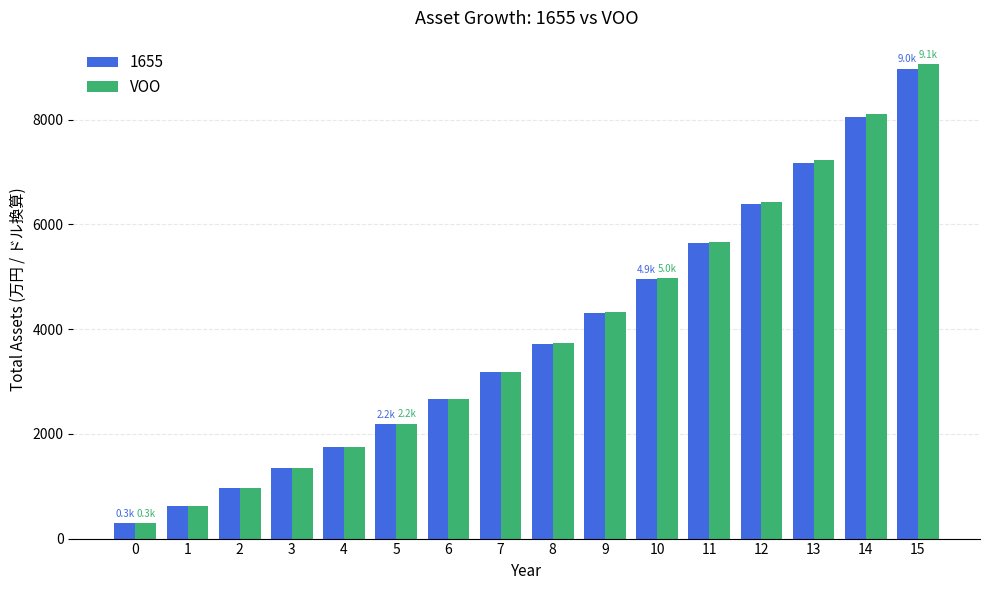

List the labels in order of VOO value, largest first.

15, 14, 13, 12, 11, 10, 9, 8, 7, 6, 5, 4, 3, 2, 1, 0